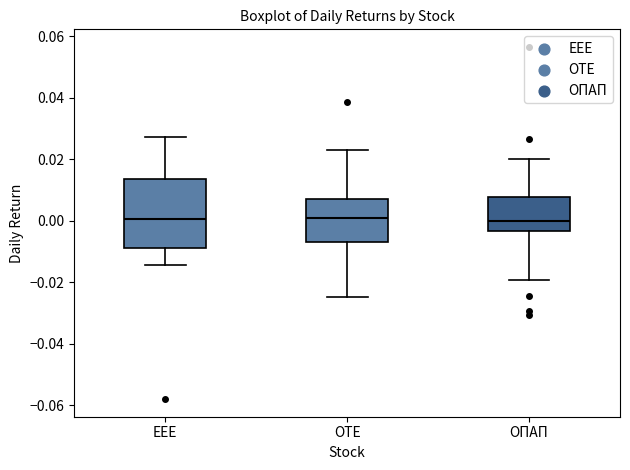

Reading left to right, read every box against the y-axis: the position of its median line, the range the box covers, and the ends of its whiskers. The values are not printed on the chart, so give them approximately, as read against the axis.

ΕΕΕ: median 0.000, box -0.010 to 0.014, whiskers -0.014 to 0.028
ΟΤΕ: median 0.000, box -0.006 to 0.006, whiskers -0.024 to 0.022
ΟΠΑΠ: median 0.000, box -0.004 to 0.008, whiskers -0.020 to 0.020